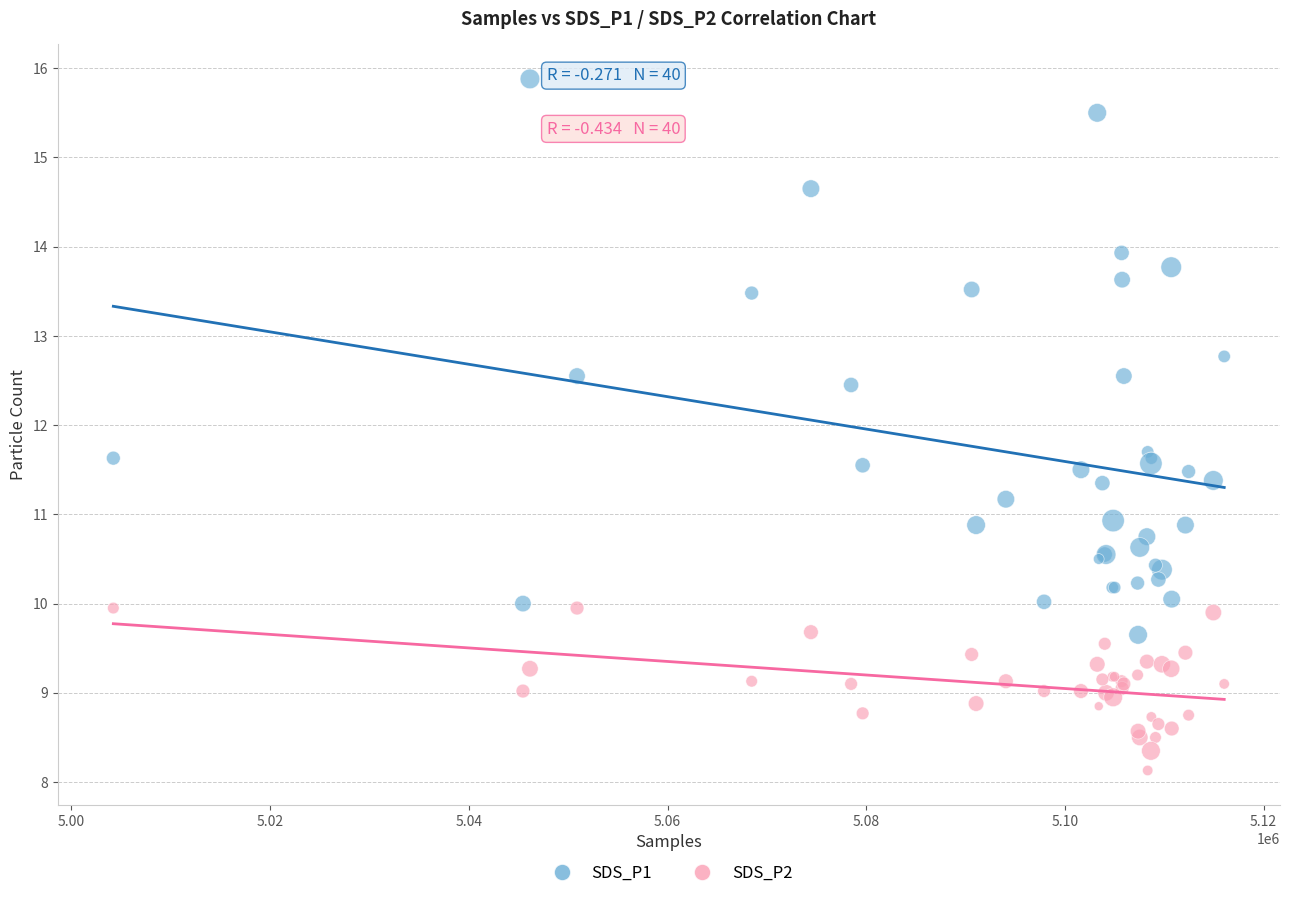

What are all the series names shown in the legend?

SDS_P1, SDS_P2